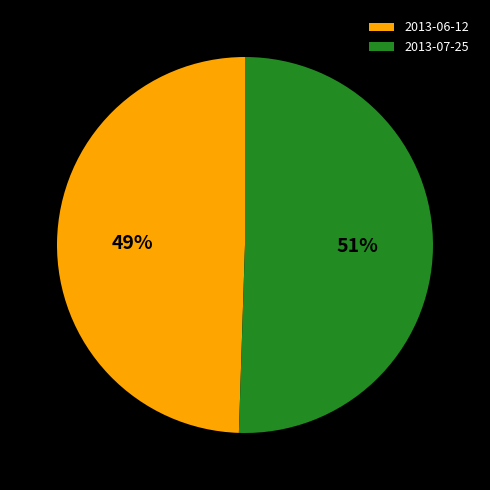

Is 2013-07-25 the majority of the pie?

Yes